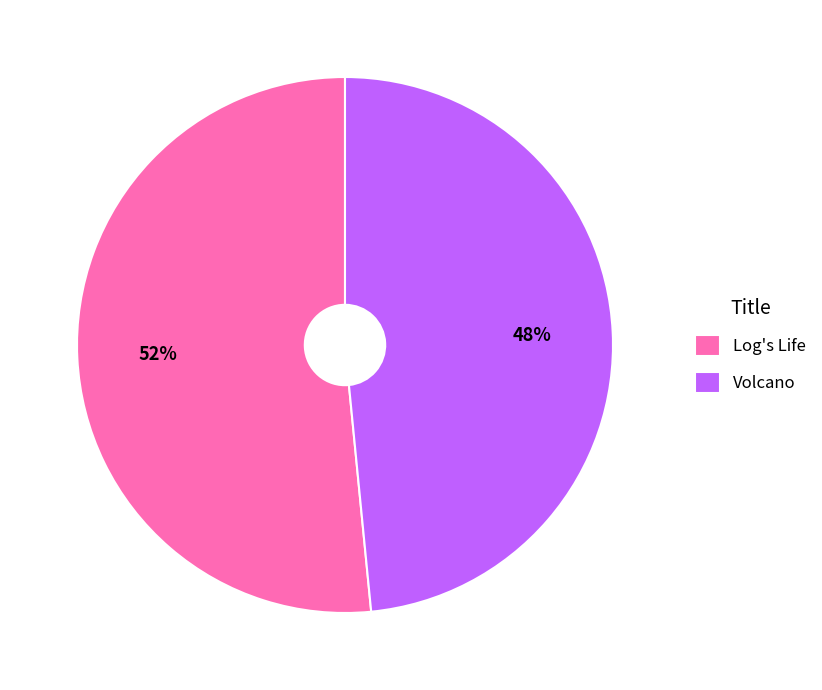

Between Volcano and Log's Life, which is larger?

Log's Life